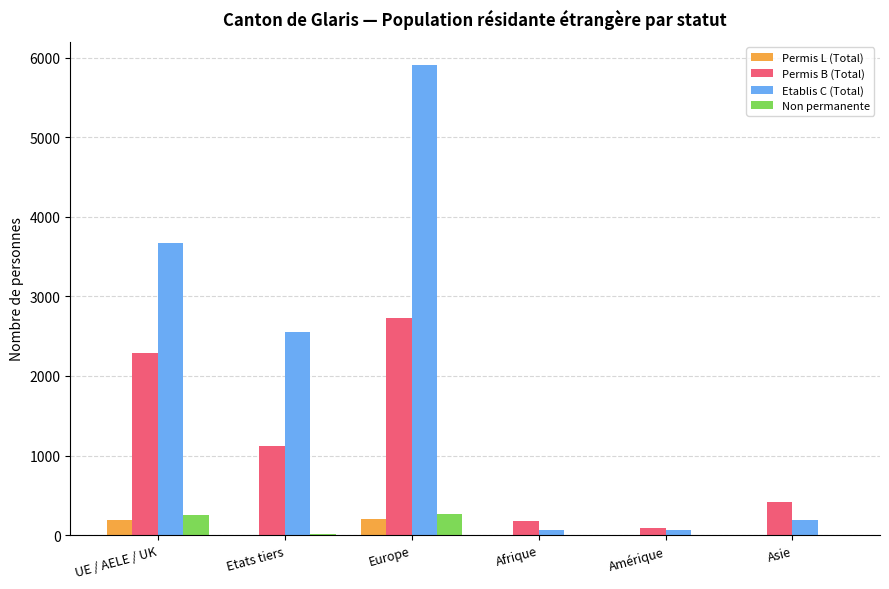

What is the sum of all Non permanente values?

538